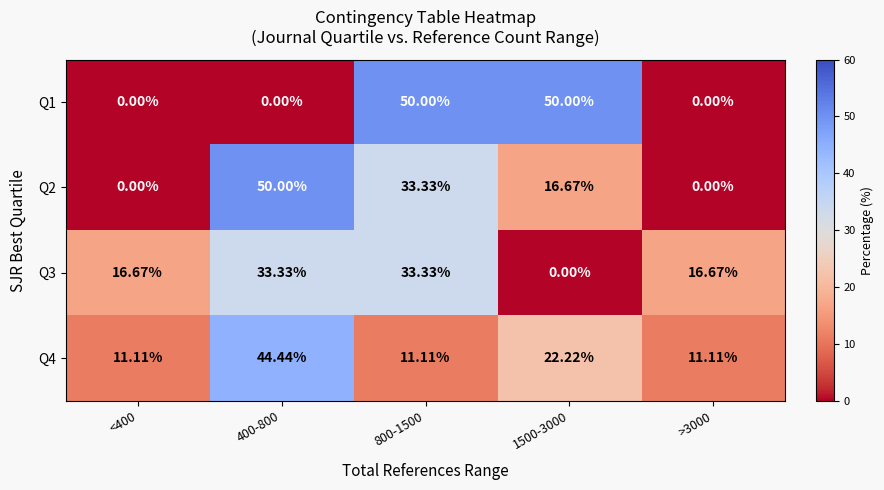

Is the value of Q1 at 1500-3000 greater than the value of Q4 at 400-800?

Yes